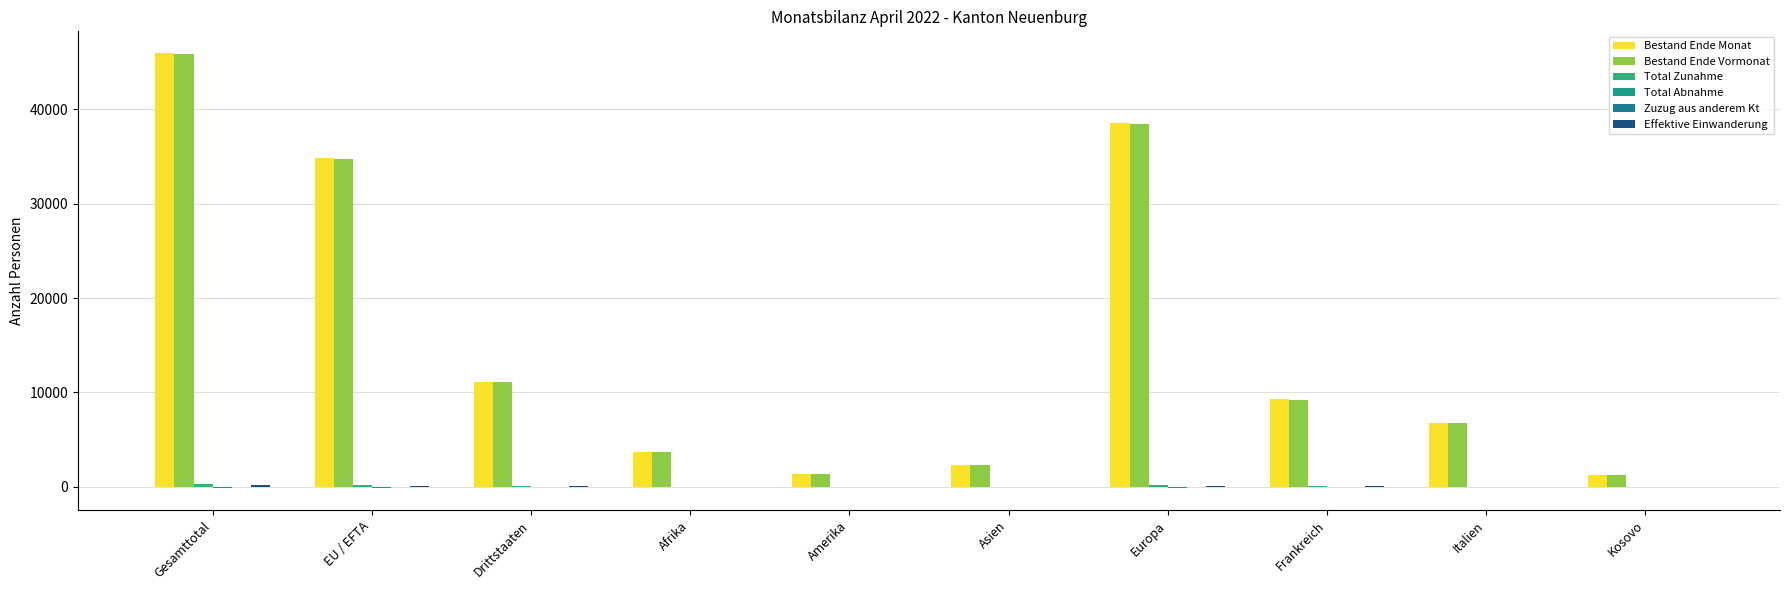

Between Drittstaaten and Asien, which series saw the biggest shift?

Bestand Ende Monat